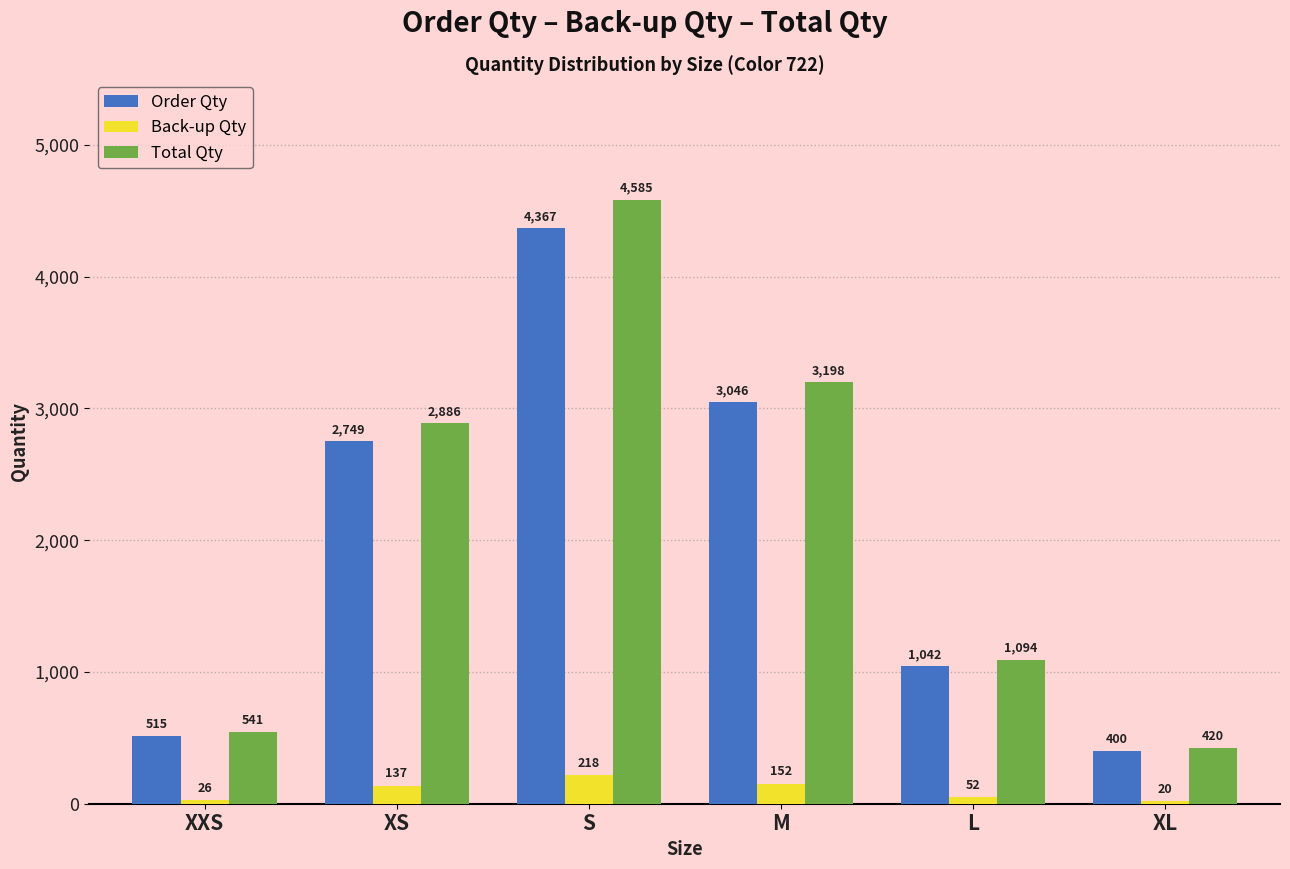

Which series changed the most between XS and L?

Total Qty